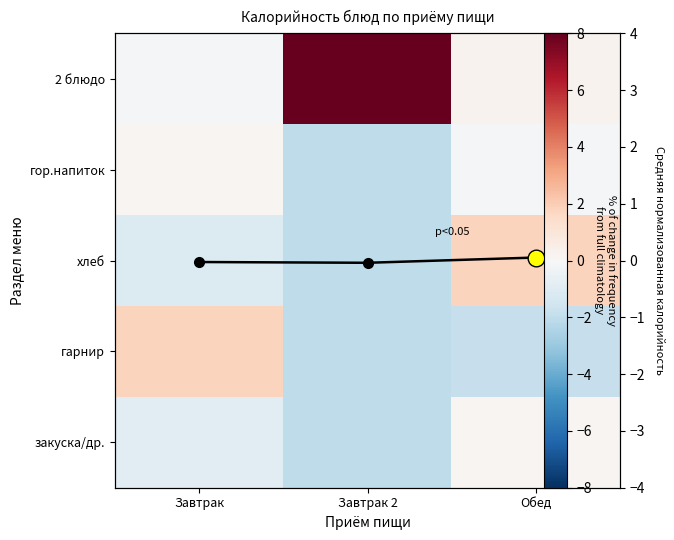

Where is 2 блюдо nearest to the value 3?

Обед